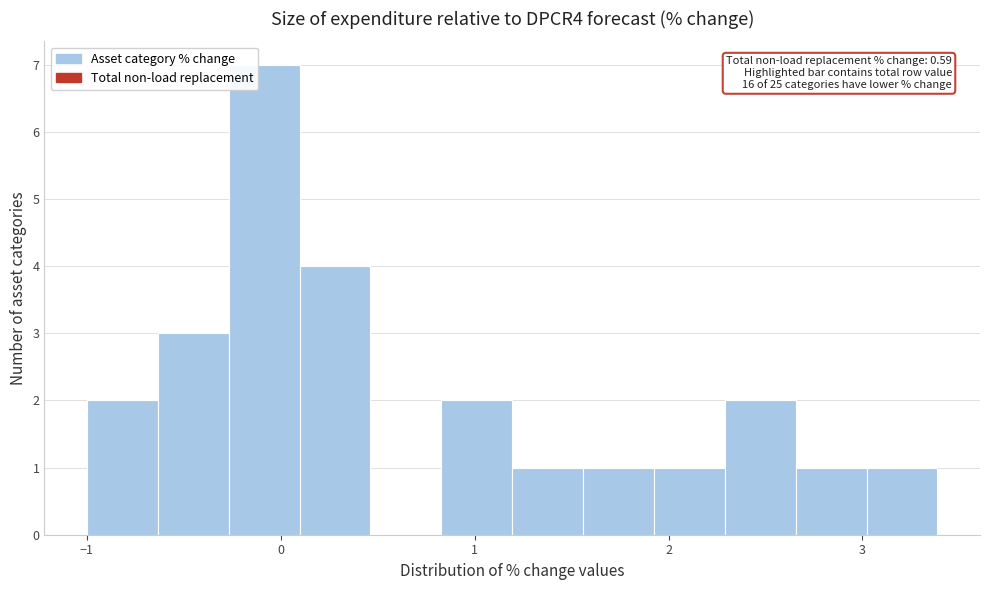

Read against the x-axis, roughly where is the centre of the tallest bar?

-0.1